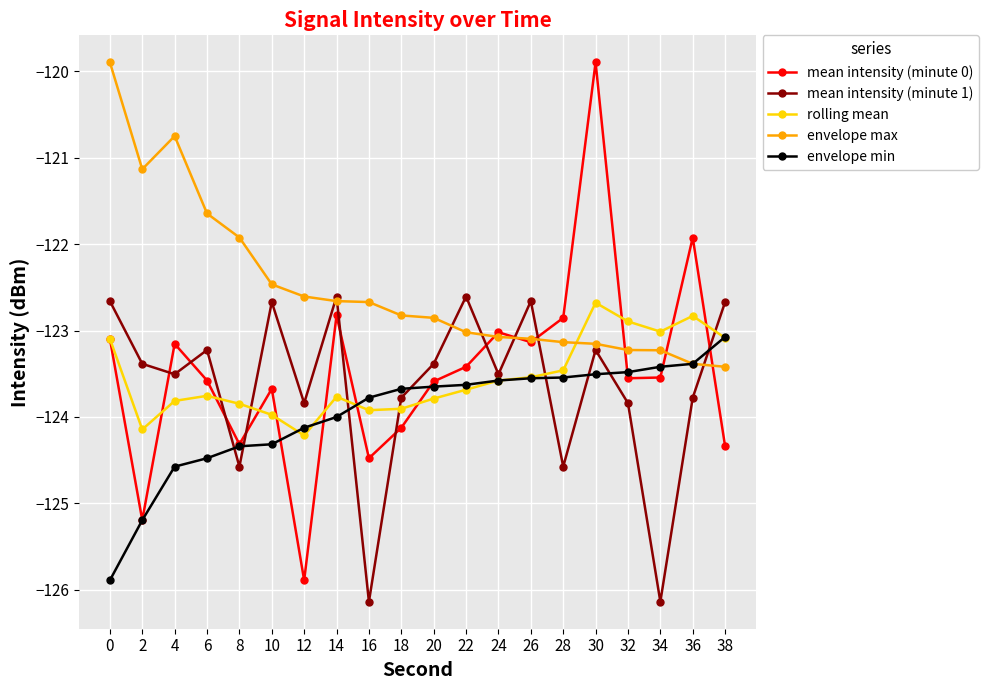

What is the difference between the maximum and minimum values in the envelope min series?

2.8